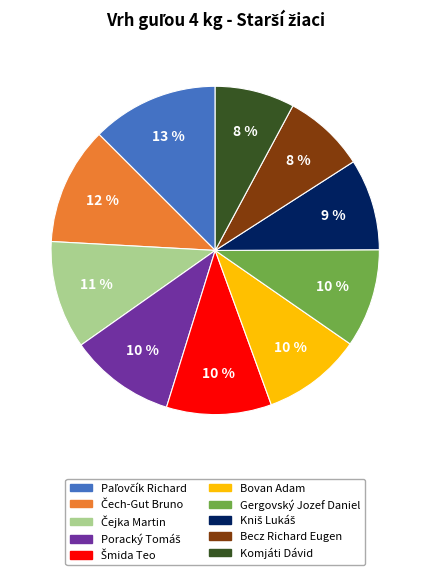

Is Becz Richard Eugen the majority of the pie?

No